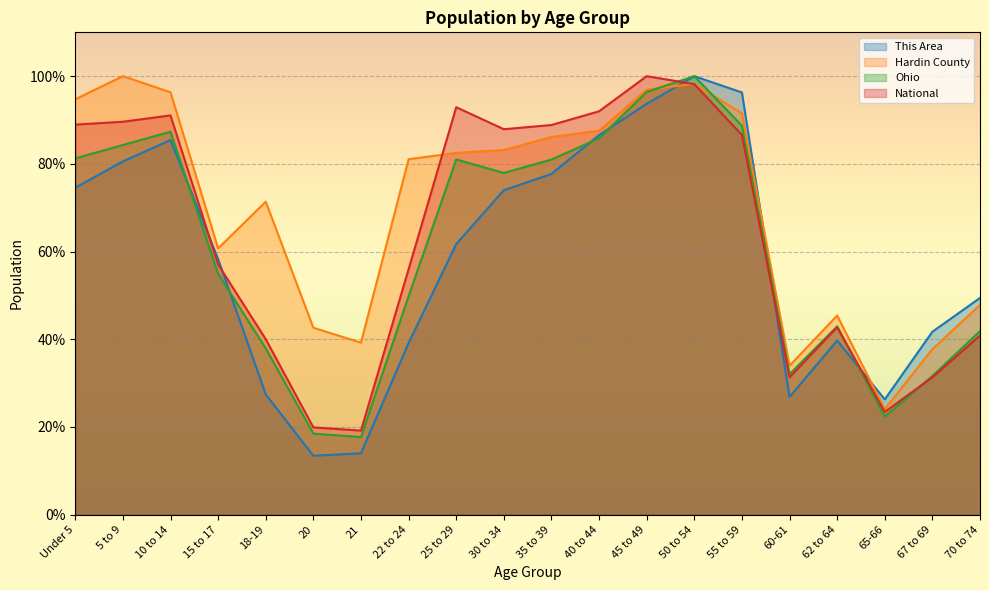

What is the label of the 3rd point from the right?

65-66